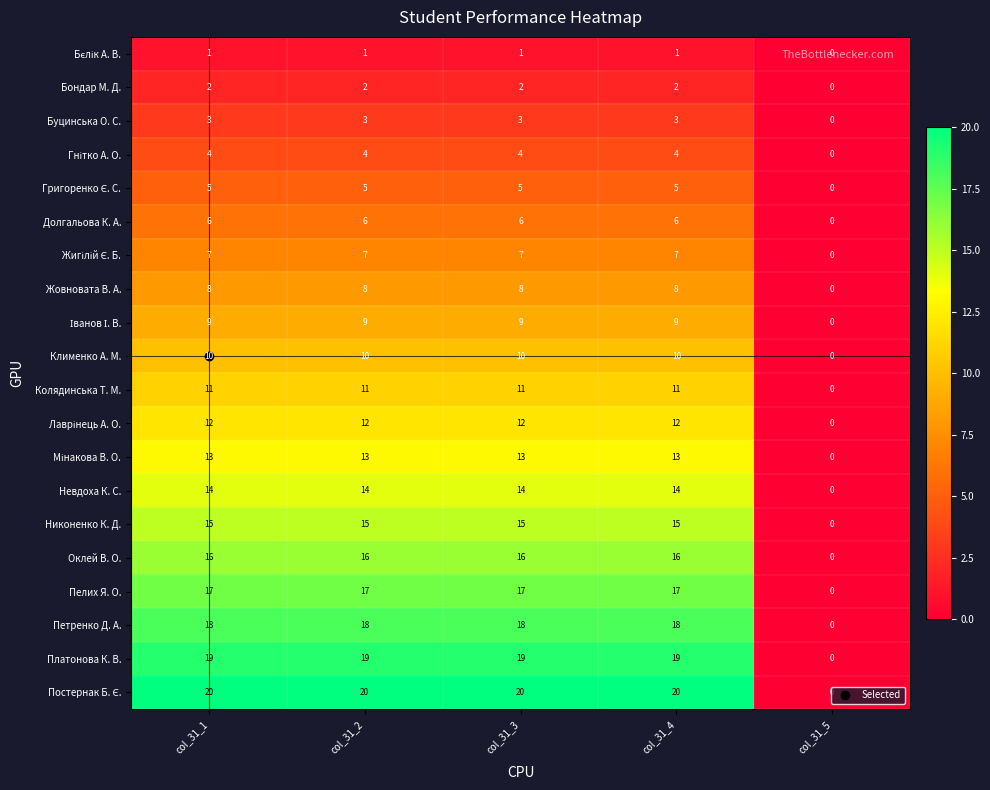

What is the total value across all series at col_31_4?

210